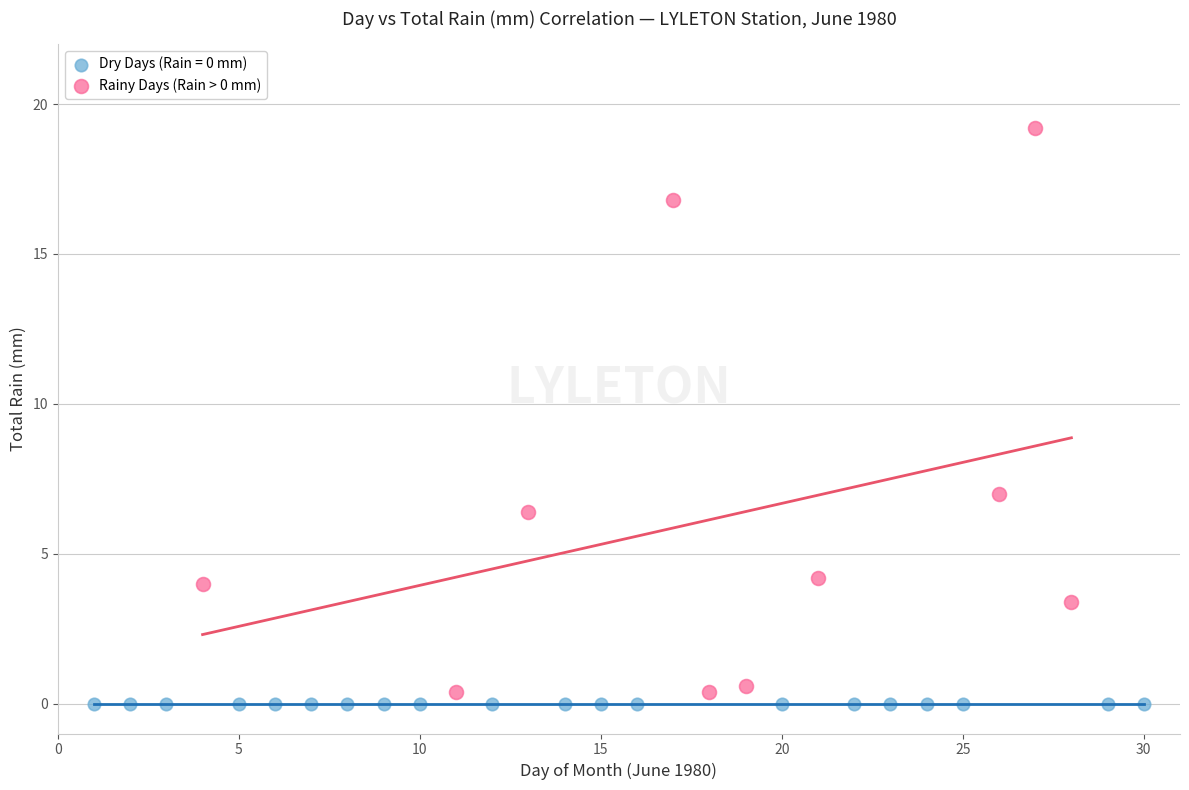

Which series contains the highest Y value?

Rainy Days (Rain > 0 mm)